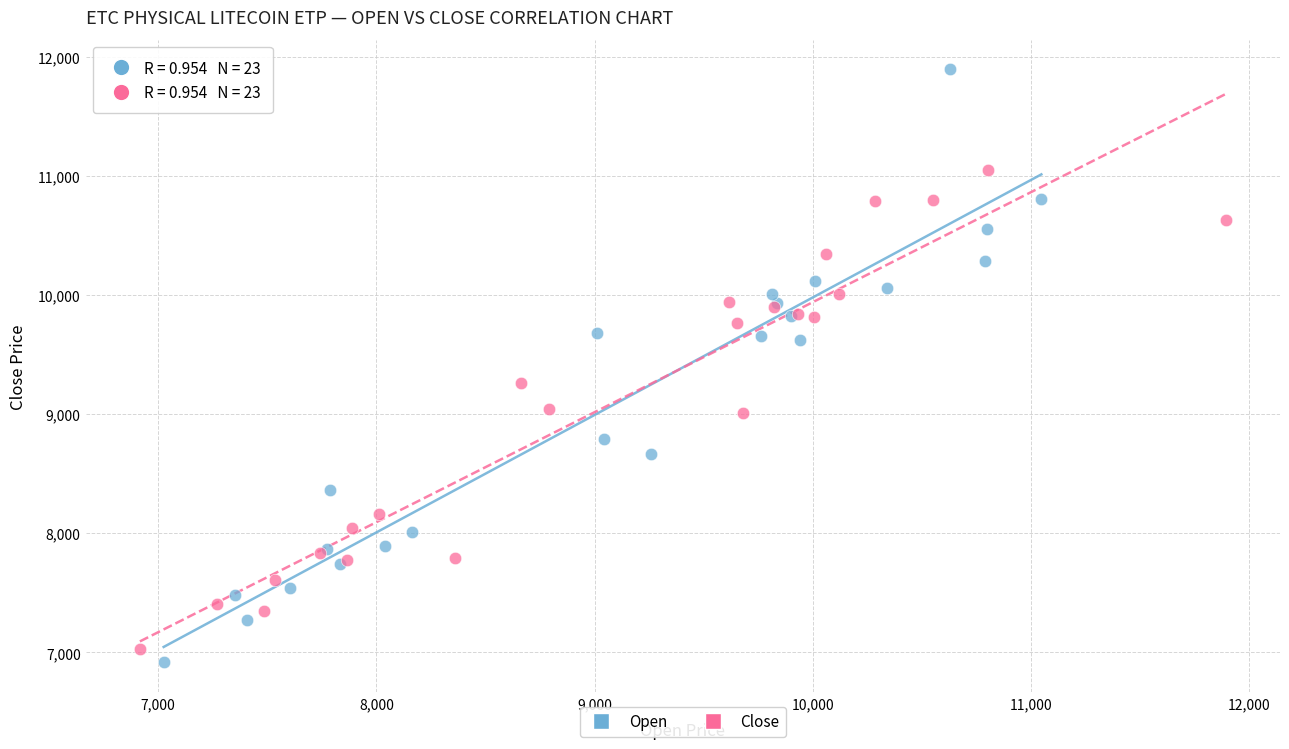

Which series reaches the maximum Y coordinate?

Open